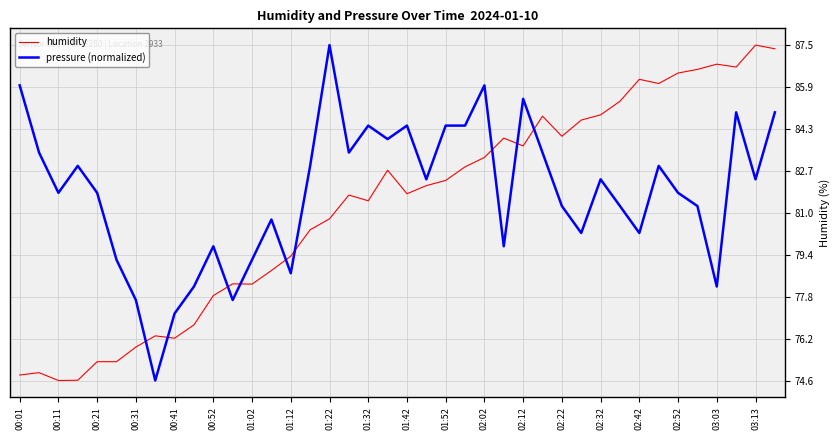

Which series ends up on top after the final intersection of humidity and pressure (normalized)?

humidity